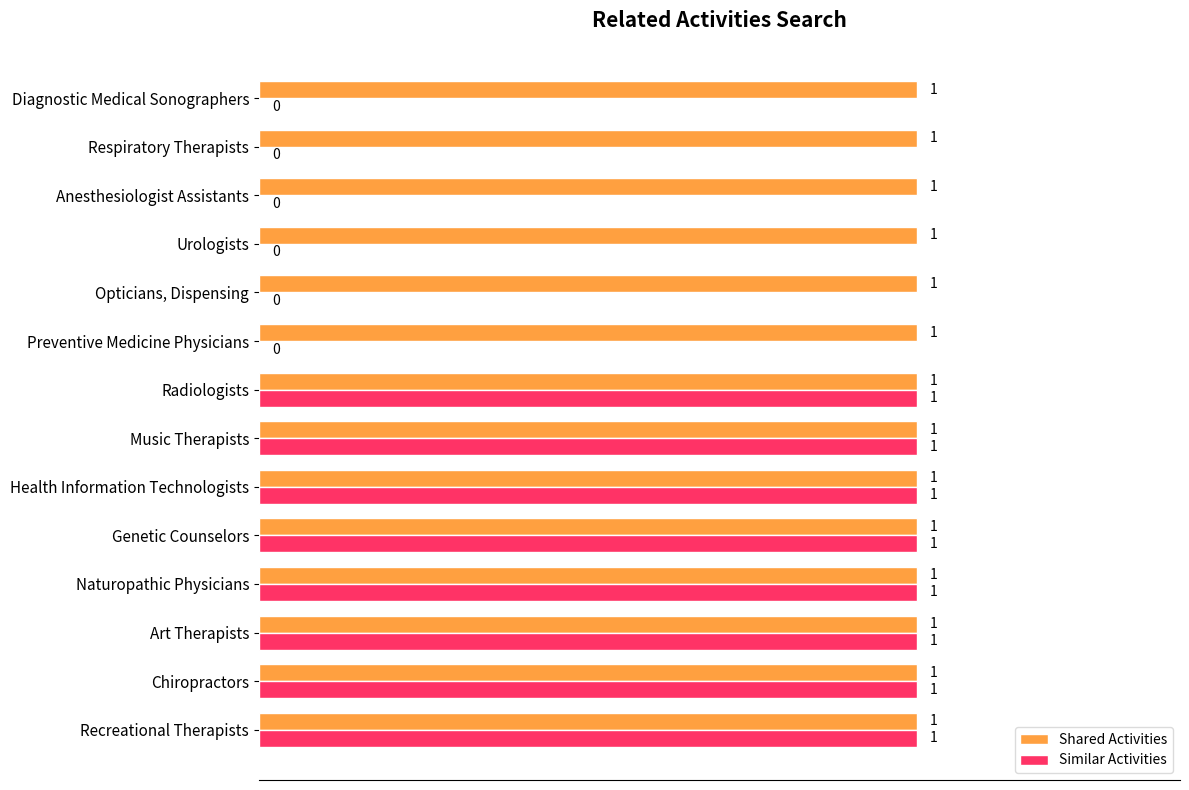

True or false: Shared Activities has a value of 1 at Opticians, Dispensing.

True